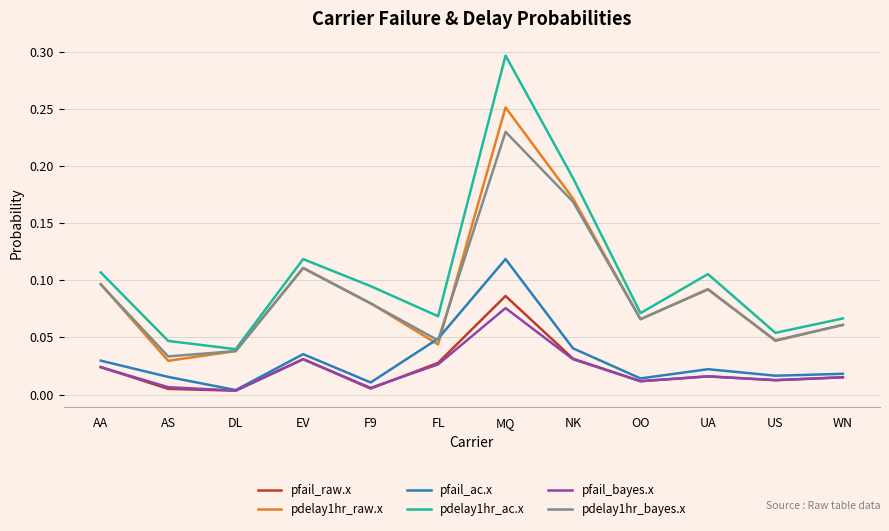

Between EV and FL, which series saw the biggest shift?

pdelay1hr_raw.x